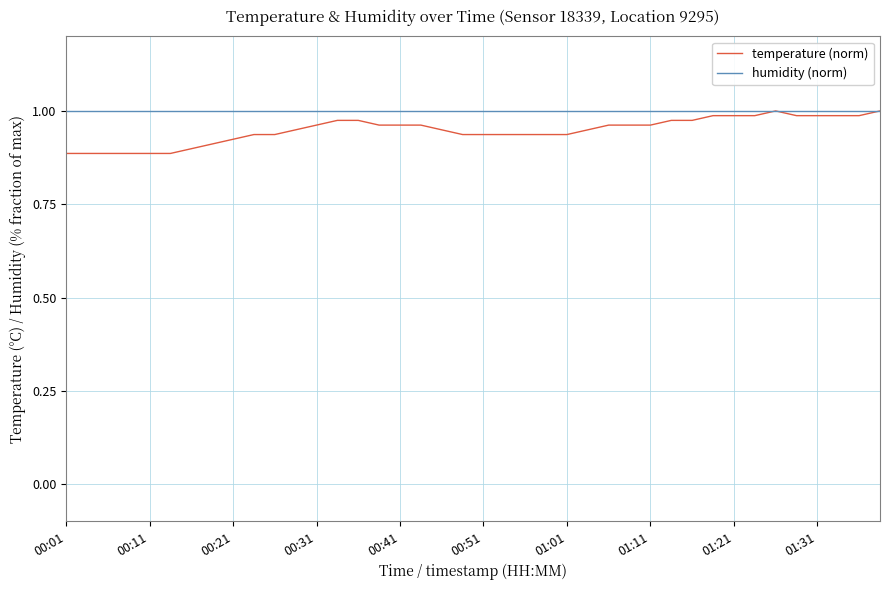

How many lines are shown in the chart?

2